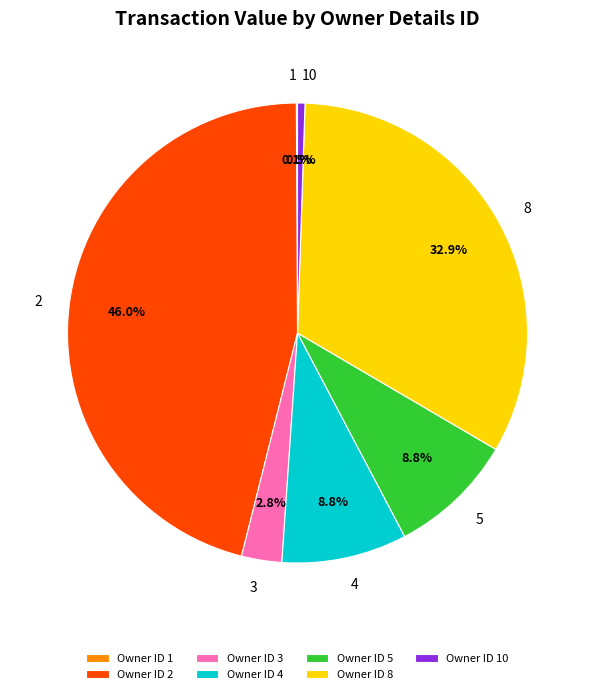

Is there a majority slice in this chart?

No